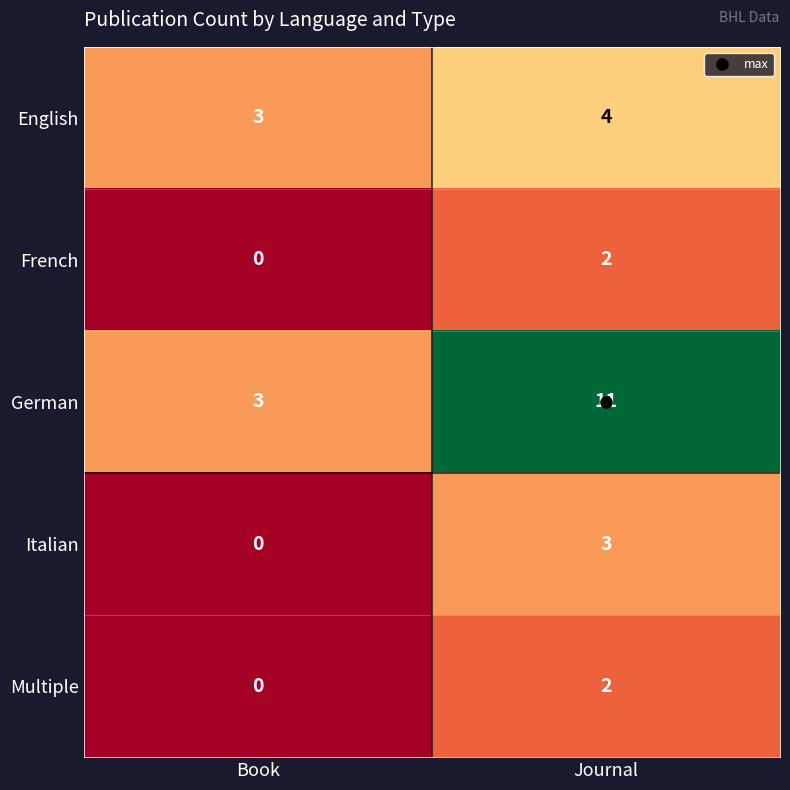

Which category has the lowest value across all series?

Book